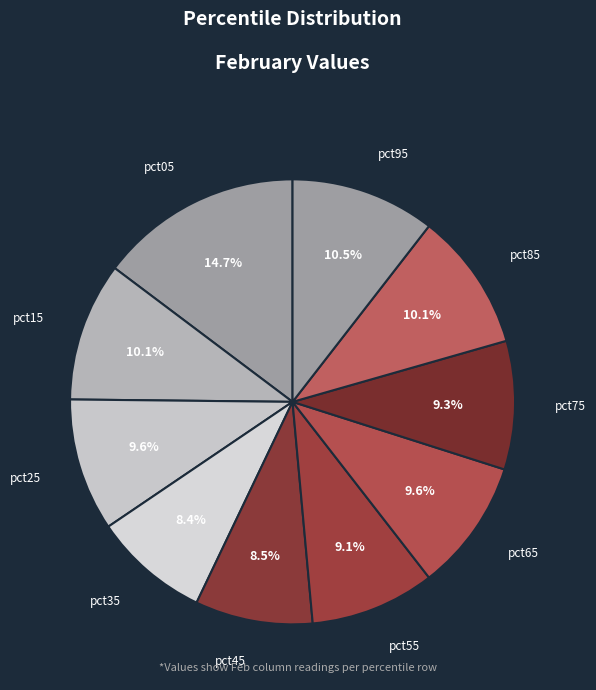

To the nearest percent, what is the average slice percentage?

10%